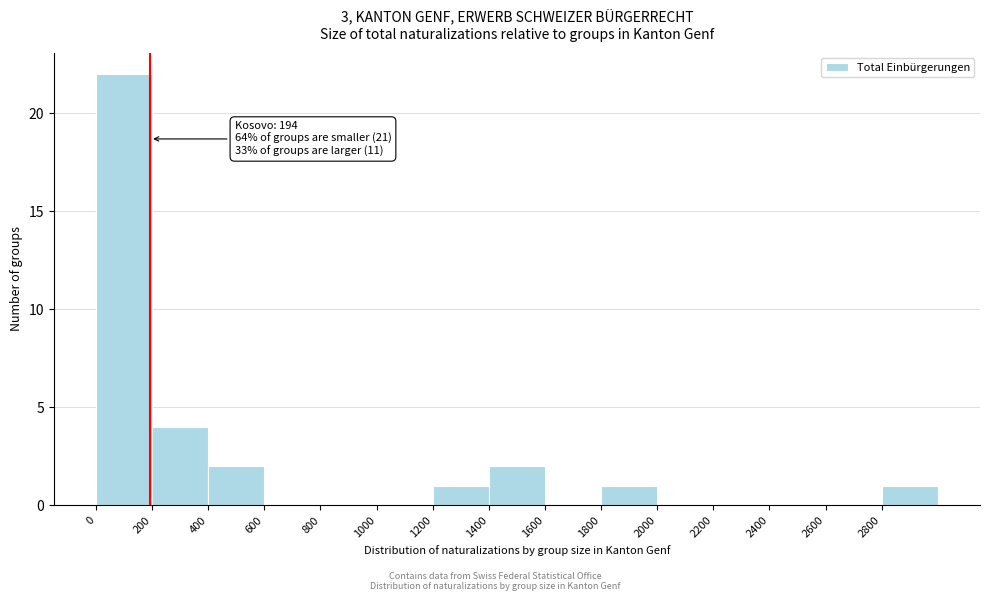

Which range on the x-axis has the tallest bar?

0 to 200